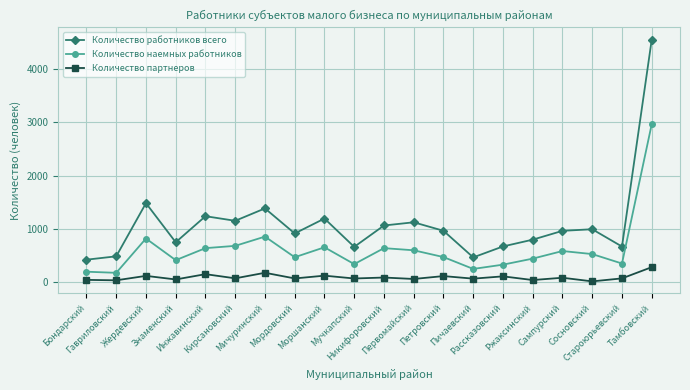

True or false: Количество партнеров and Количество работников всего intersect in this chart.

False